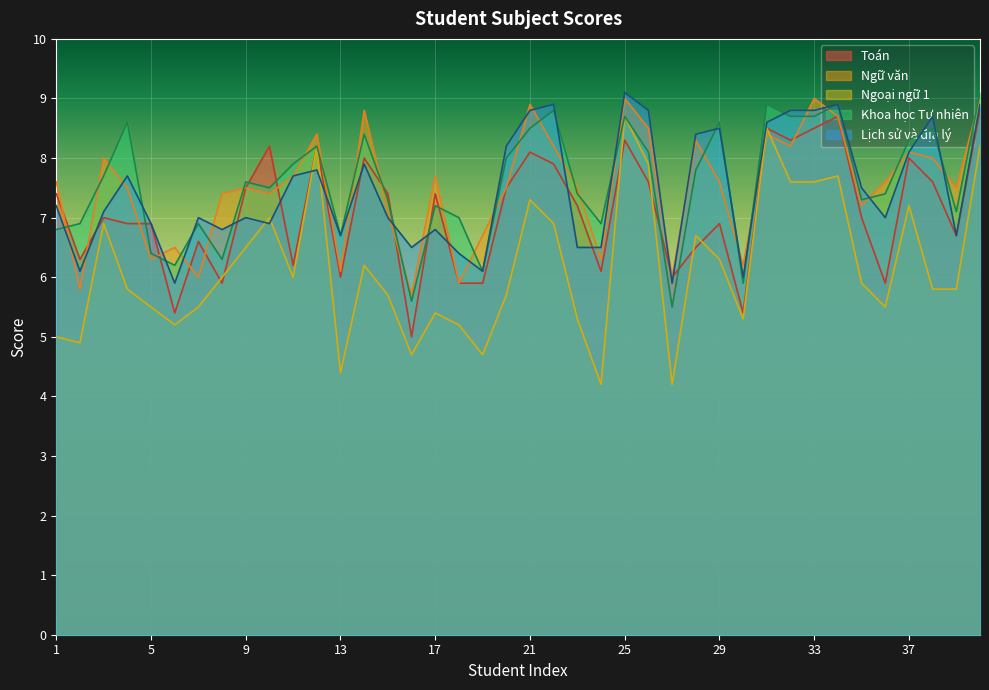

List the series in order of their peak value, highest first.

Khoa học Tự nhiên, Lịch sử và địa lý, Ngữ văn, Toán, Ngoại ngữ 1